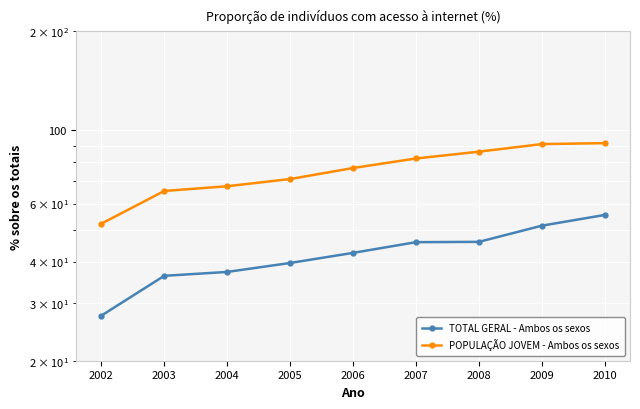

True or false: POPULAÇÃO JOVEM - Ambos os sexos and TOTAL GERAL - Ambos os sexos cross at least once.

False